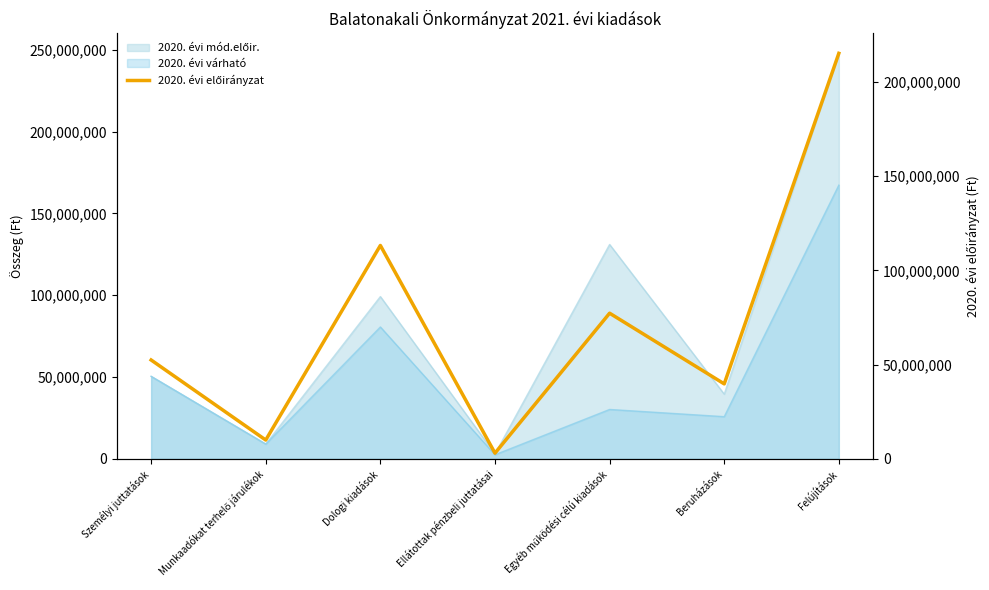

Between Munkaadókat terhelő járulékok and Beruházások, which is larger?

Beruházások